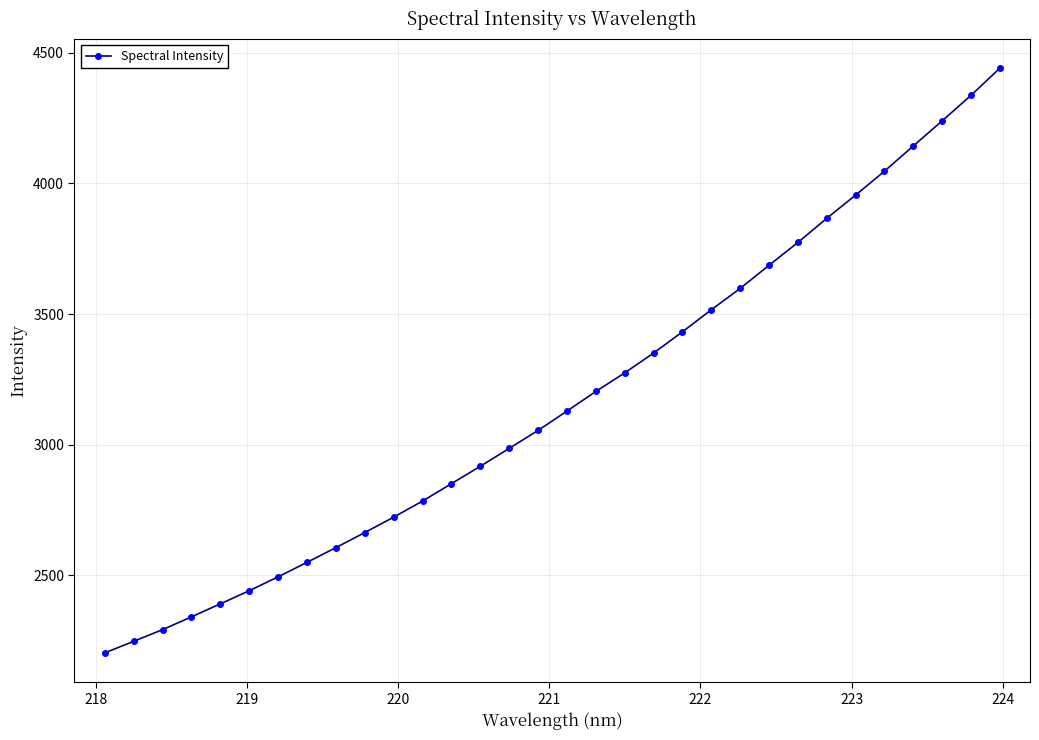

What is the value of the 16th point from the left?

3055.1